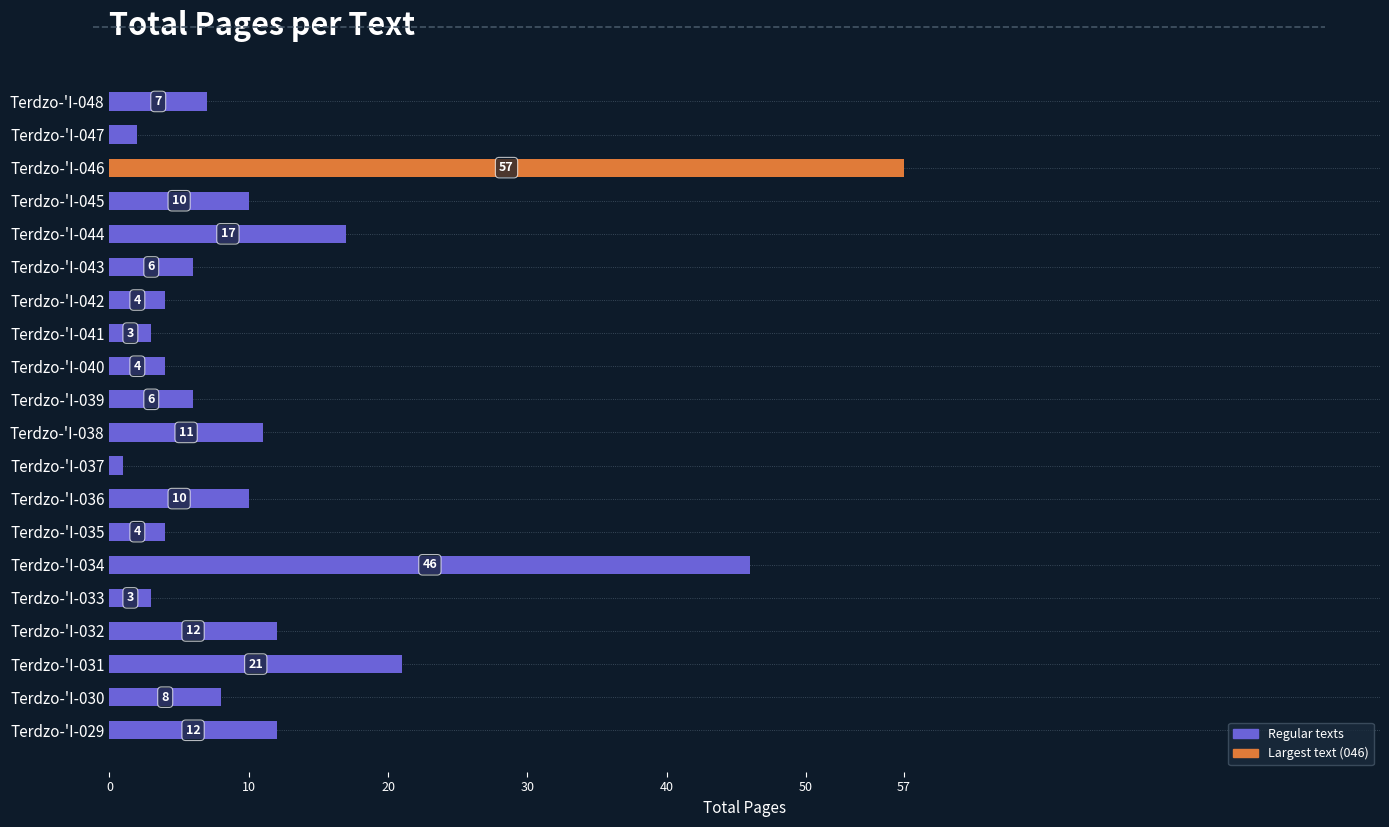

What is the change in value from Terdzo-'I-038 to Terdzo-'I-042?

-7